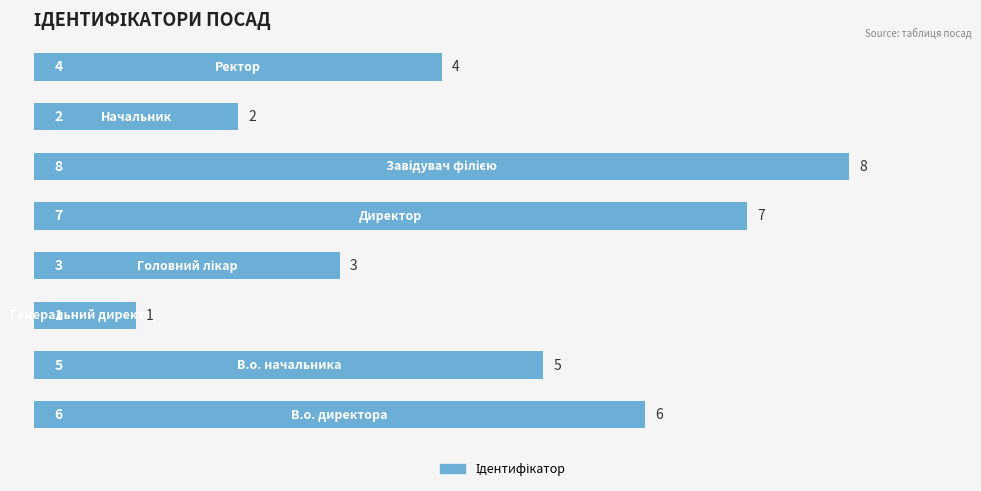

Count the values in the range 3 to 7.

5